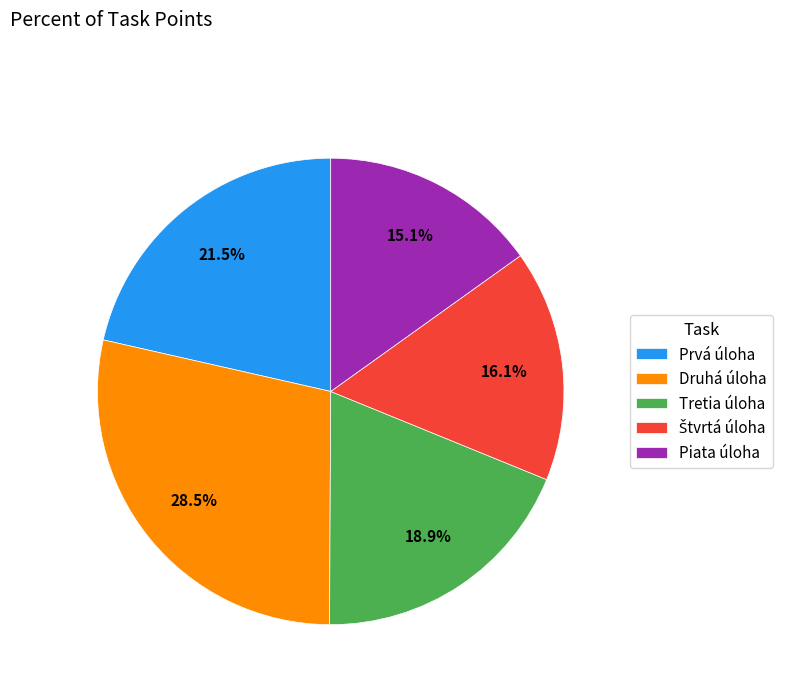

How many segments does this pie chart have?

5